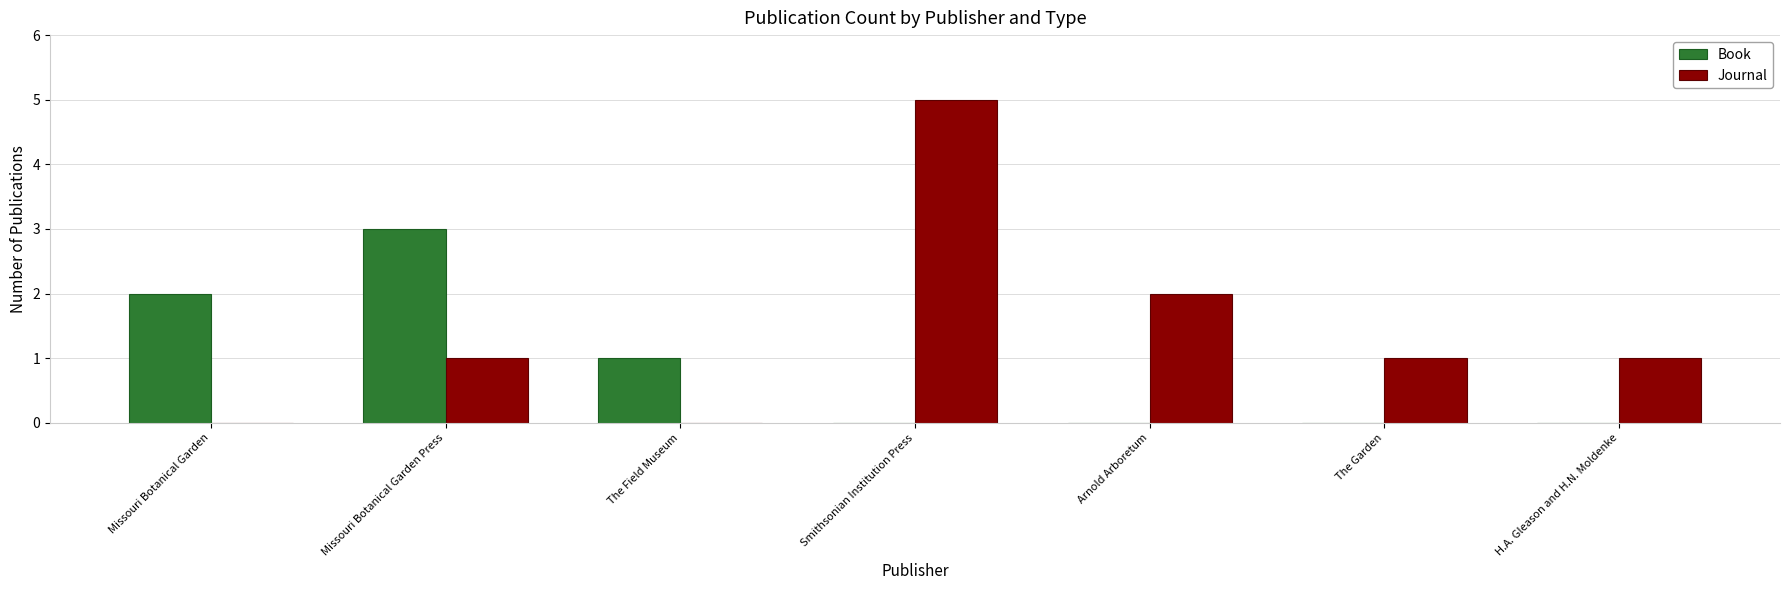

How many groups of bars are there?

7